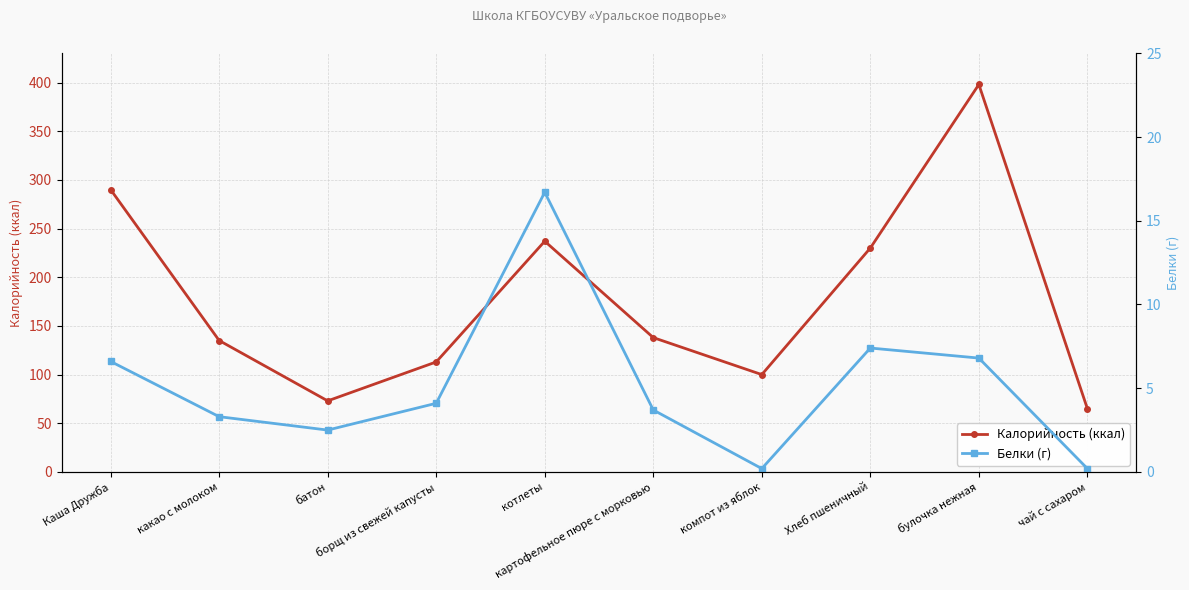

True or false: Белки (г) and Калорийность (ккал) intersect in this chart.

False